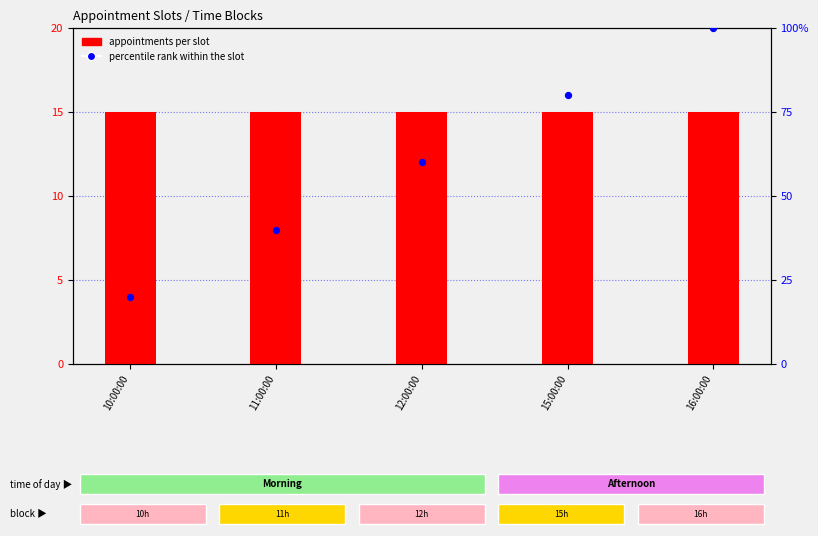

What are all the series names shown in the legend?

appointments per slot, percentile rank within the slot